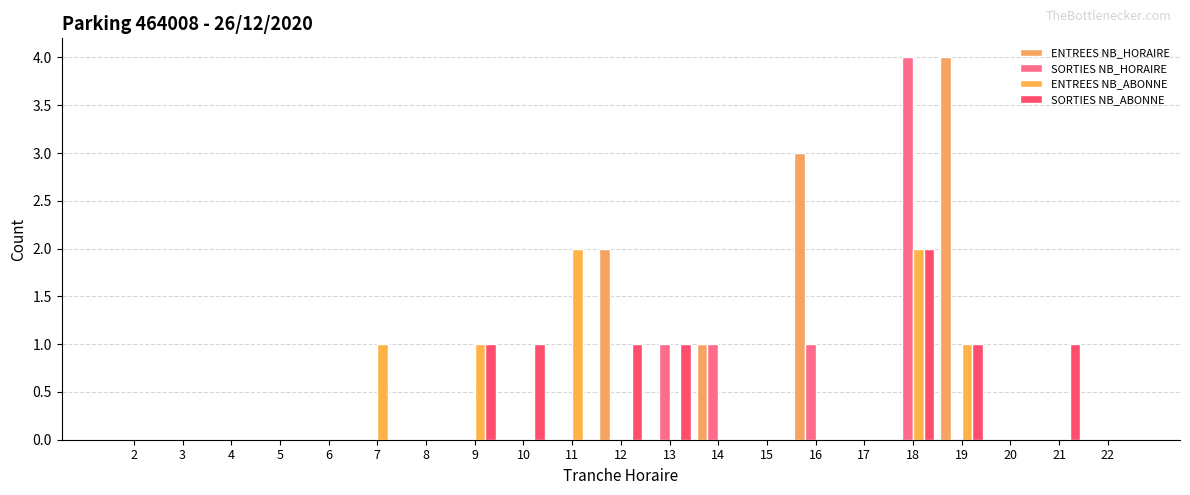

Where is ENTREES NB_HORAIRE nearest to the value 2?

12